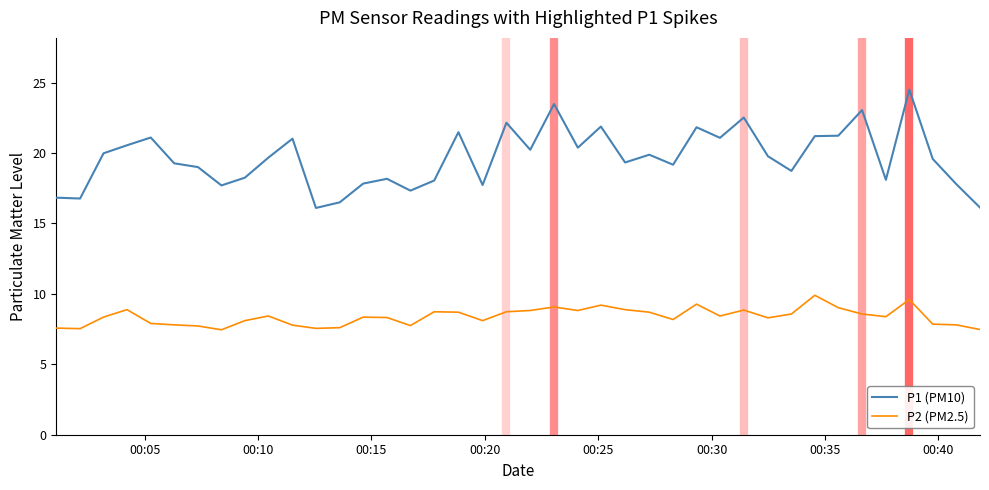

Which series has the largest total across all categories?

P1 (PM10)